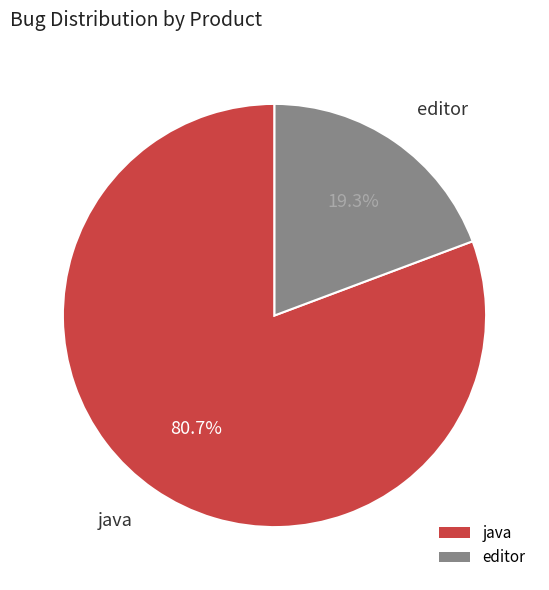

Is there a majority slice in this chart?

Yes